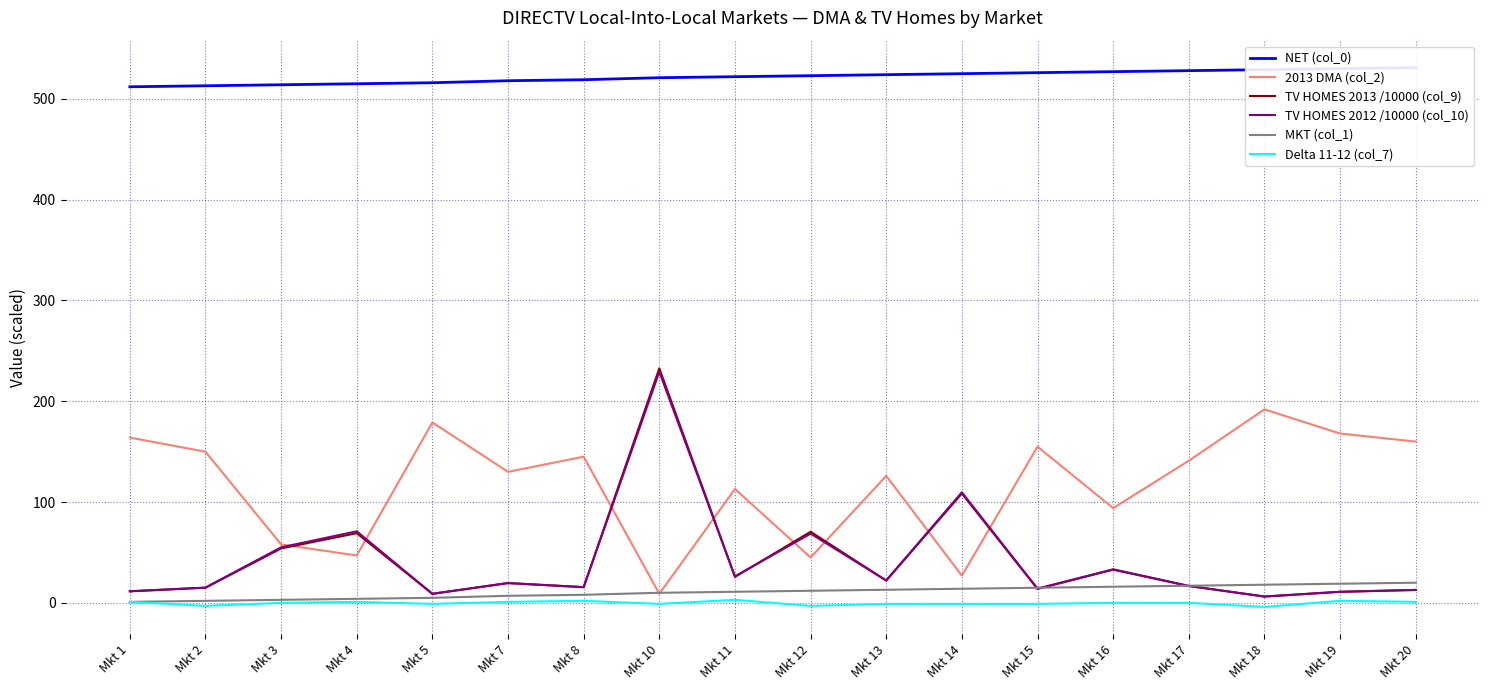

Which label corresponds to the largest value in the chart?

Mkt 20